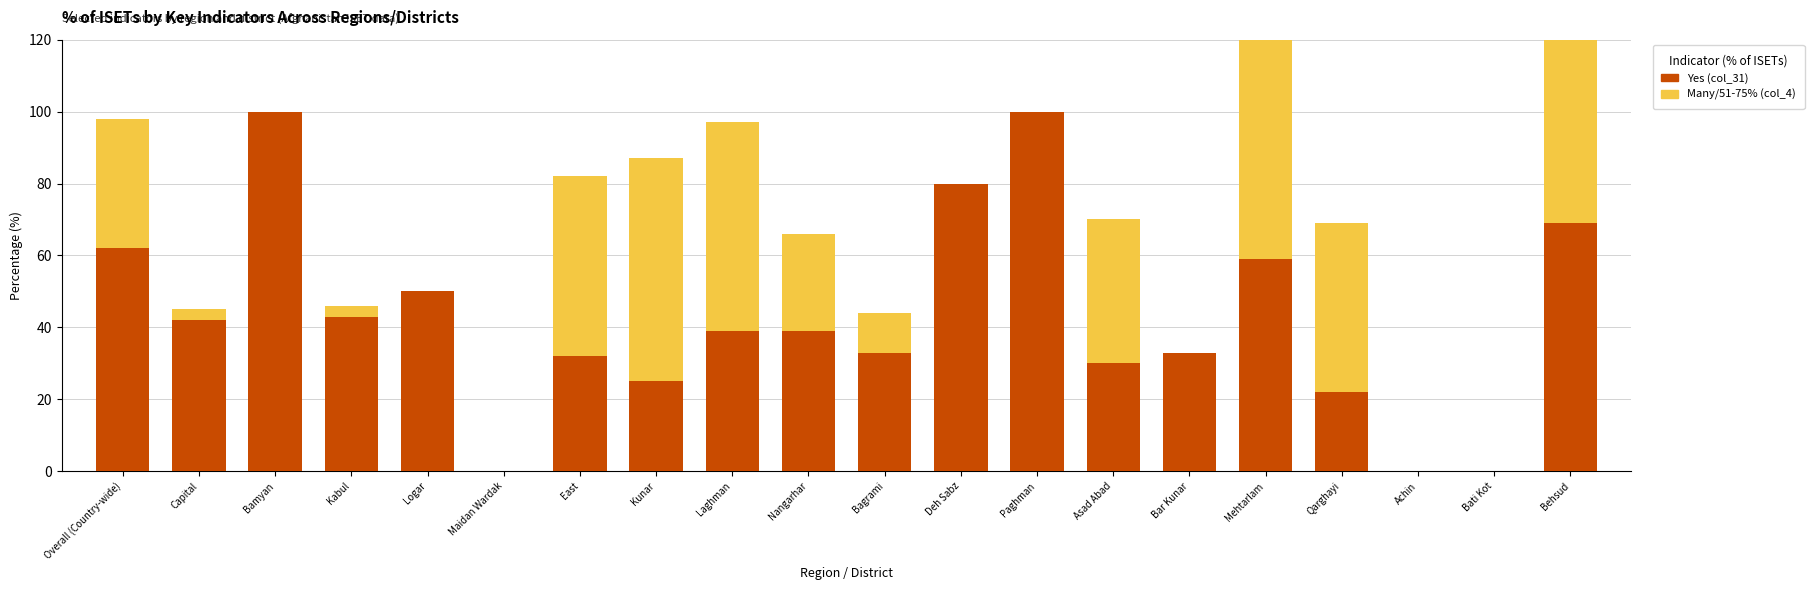

Which series has the largest total across all categories?

Yes (col_31)